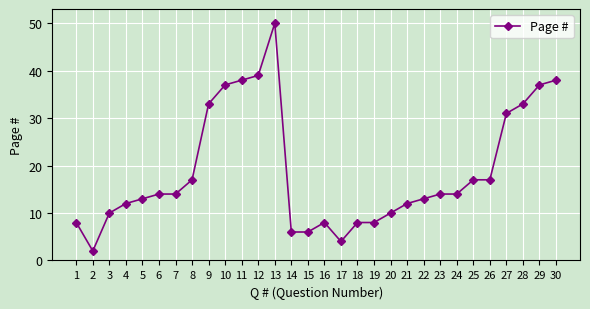

True or false: the data shows 4 at 17.

True